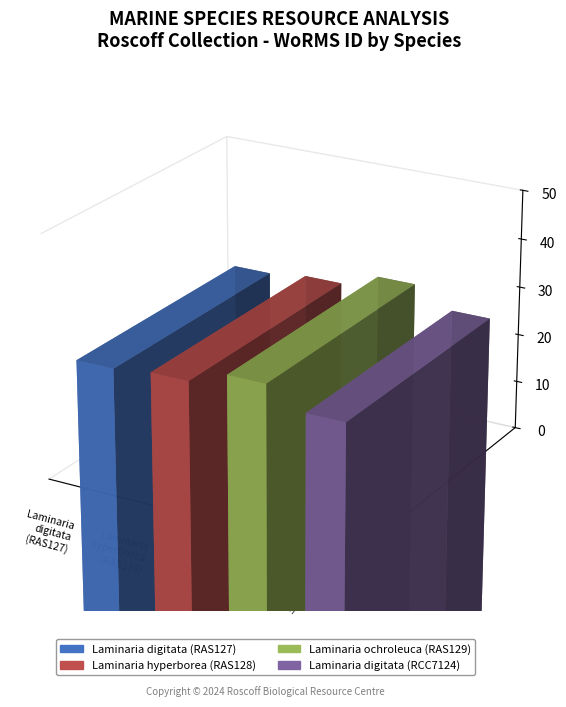

Reading left to right, list all the values displayed in this chart.

Laminaria digitata (RAS127)=145724	Laminaria hyperborea (RAS128)=145725	Laminaria ochroleuca (RAS129)=145728	Laminaria digitata (RCC7124)=145724